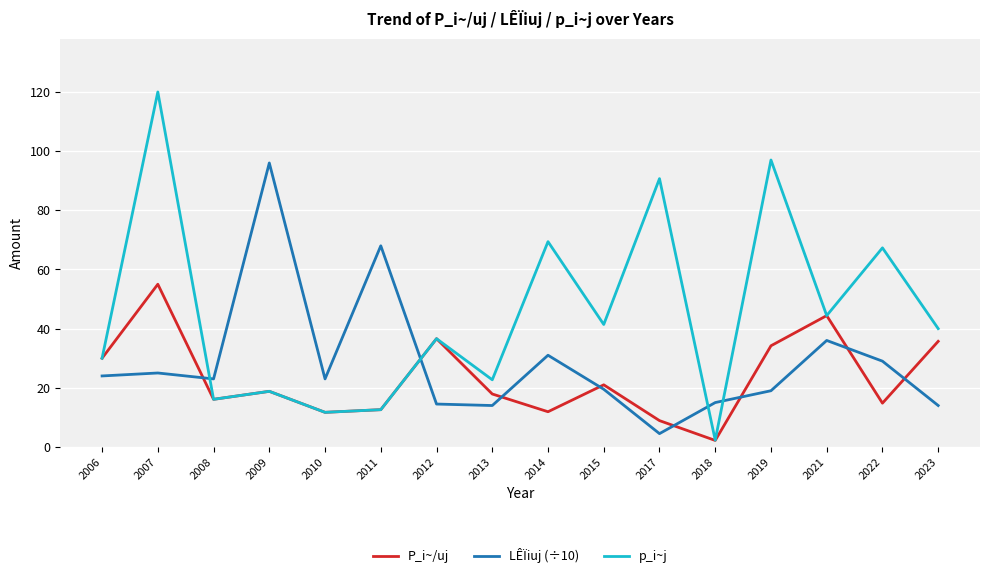

True or false: LÊÏiuj (÷10) and p_i~j cross at least once.

True